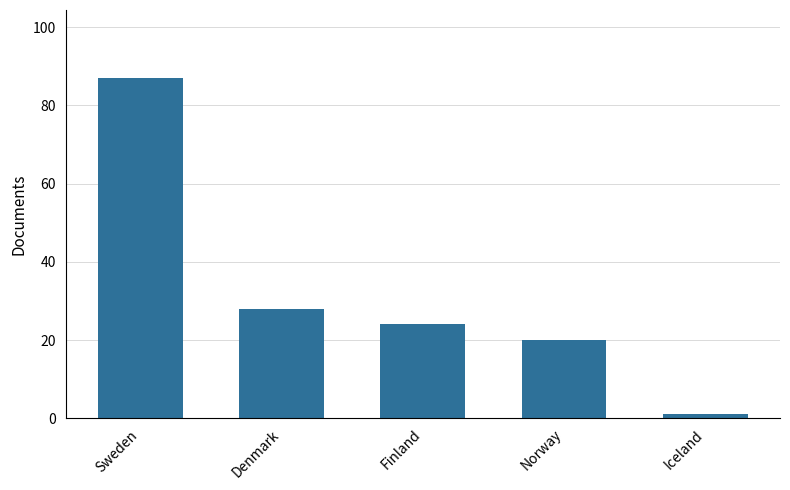

Read the value at Sweden, to the nearest 10.

90